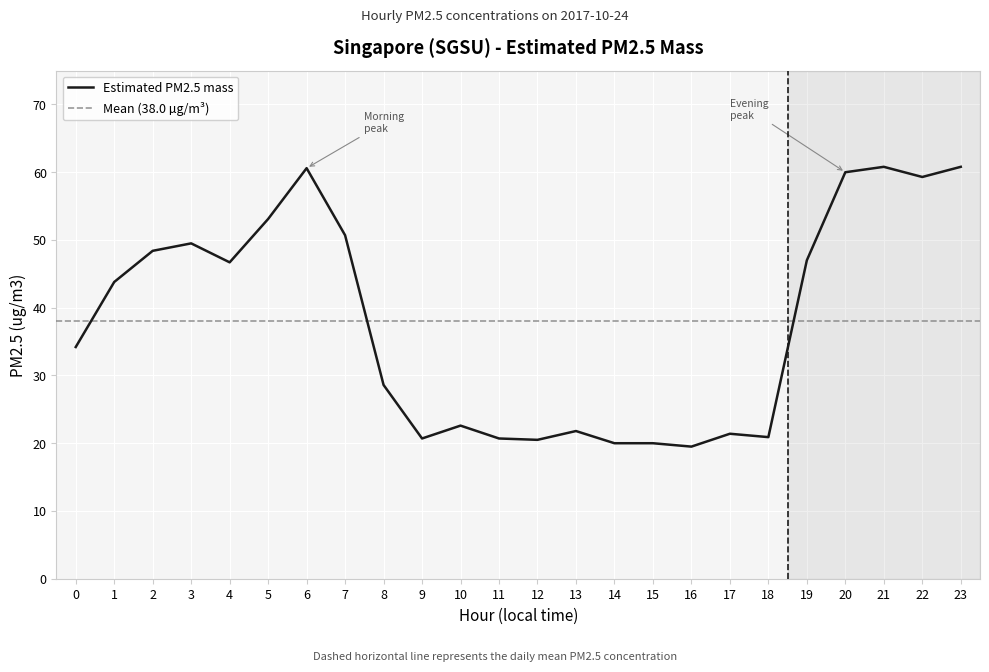

List the labels in order of value, largest first.

21, 23, 6, 20, 22, 5, 7, 3, 2, 19, 4, 1, 0, 8, 10, 13, 17, 18, 9, 11, 12, 14, 15, 16